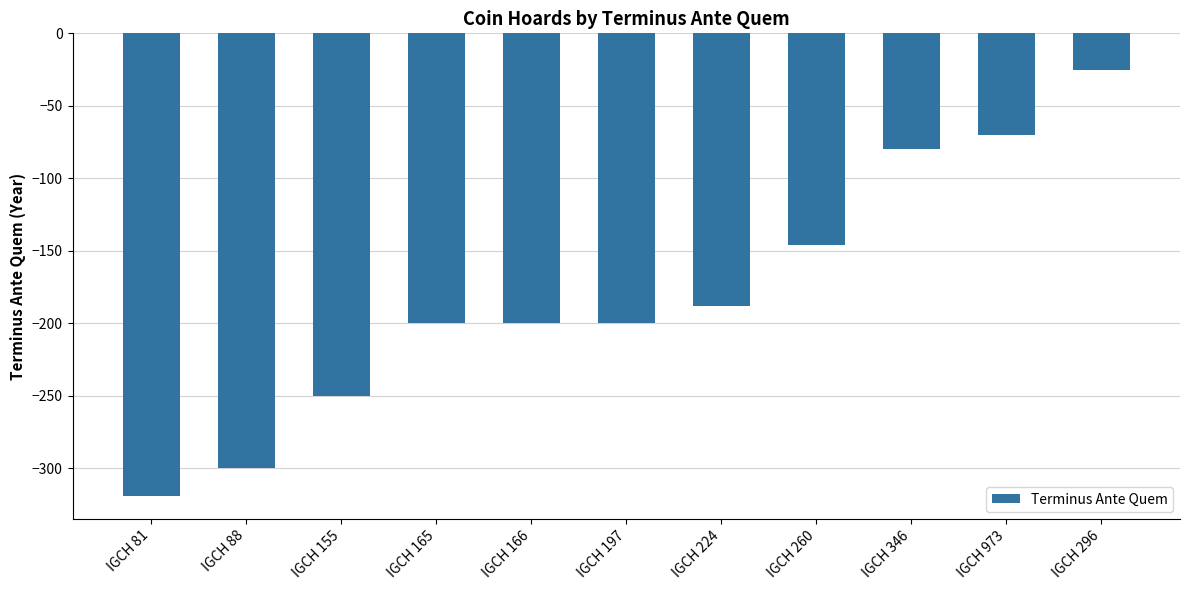

Which category has the highest value across all series?

IGCH 296